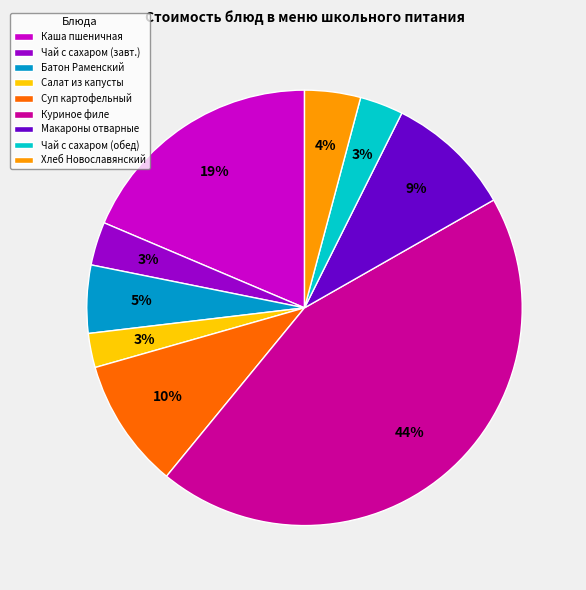

Which has a higher value, Хлеб Новославянский or Чай с сахаром (обед)?

Хлеб Новославянский